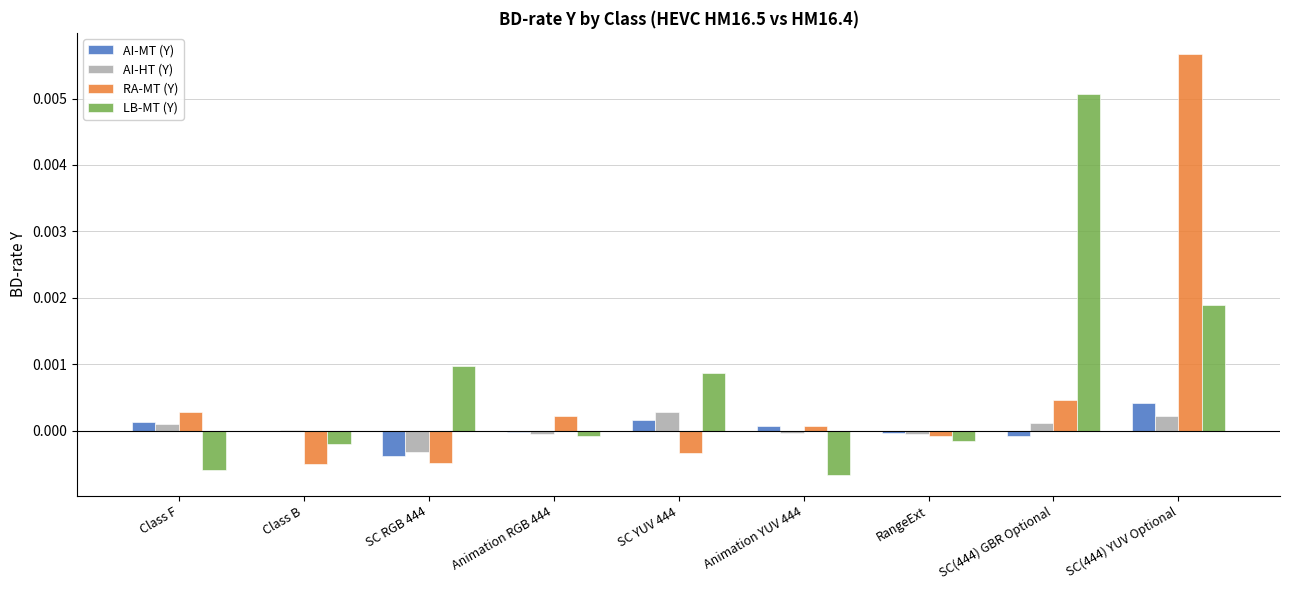

How many data points does each series have?

9